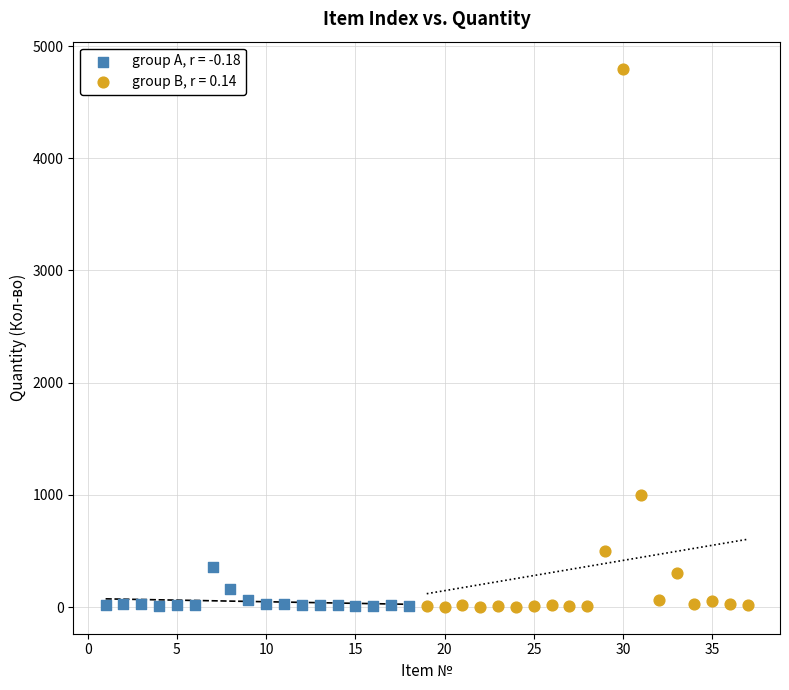

Which series has the widest spread of Y values?

group B, r = 0.14